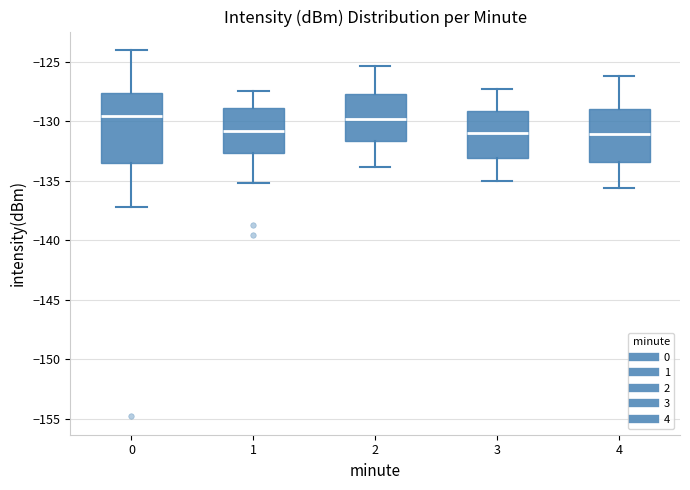

Reading left to right, read every box against the y-axis: the position of its median line, the range the box covers, and the ends of its whiskers. The values are not printed on the chart, so give them approximately, as read against the axis.

0: median -129.5, box -133.5 to -127.5, whiskers -137.0 to -124.0
1: median -131.0, box -132.5 to -129.0, whiskers -135.0 to -127.5
2: median -130.0, box -131.5 to -127.5, whiskers -134.0 to -125.5
3: median -131.0, box -133.0 to -129.0, whiskers -135.0 to -127.5
4: median -131.0, box -133.5 to -129.0, whiskers -135.5 to -126.0